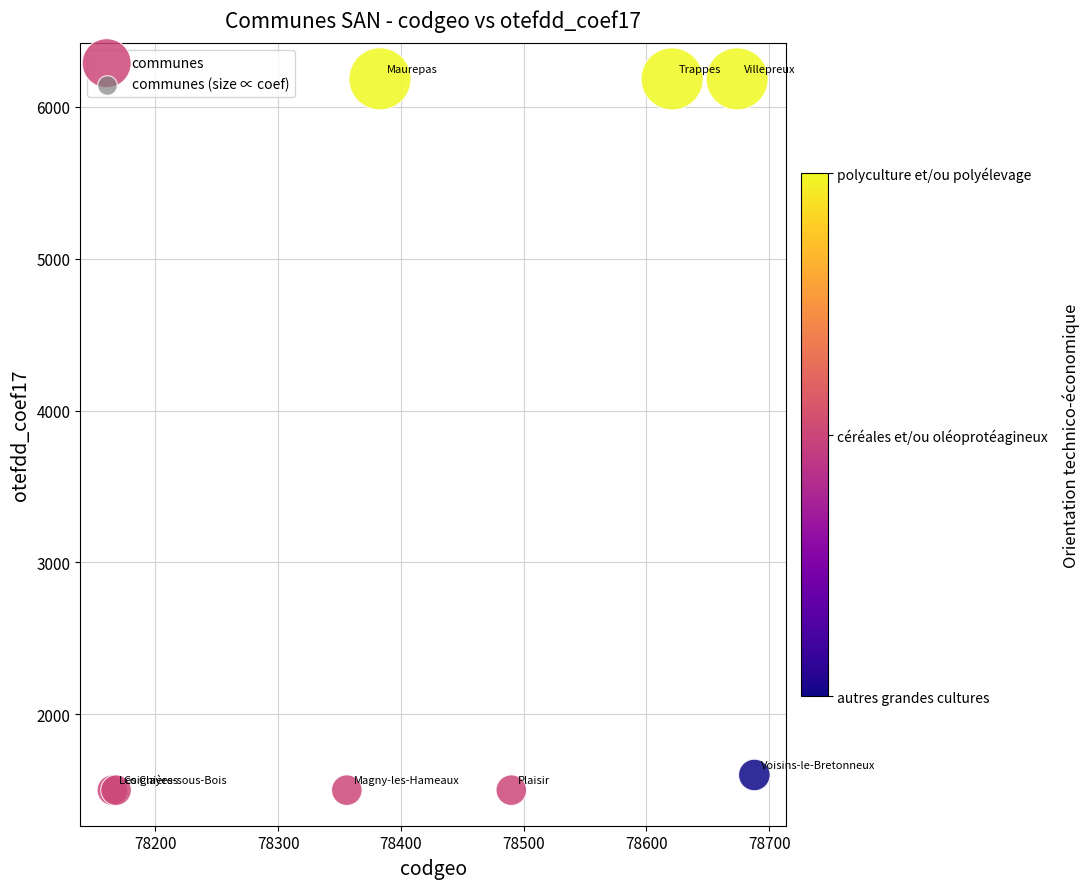

What Y value in the scatter plot is closest to 3842?

1600